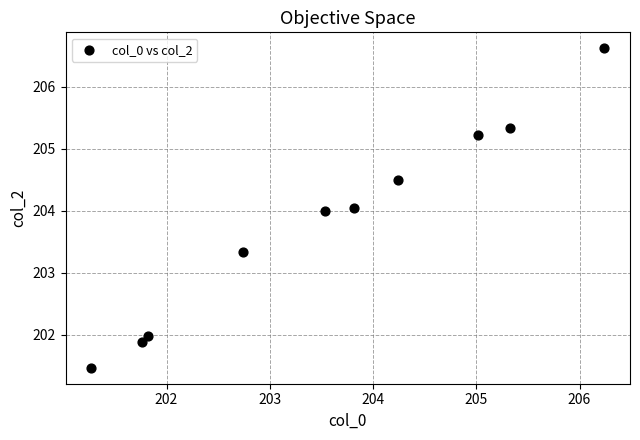

What is the average Y value?

203.8